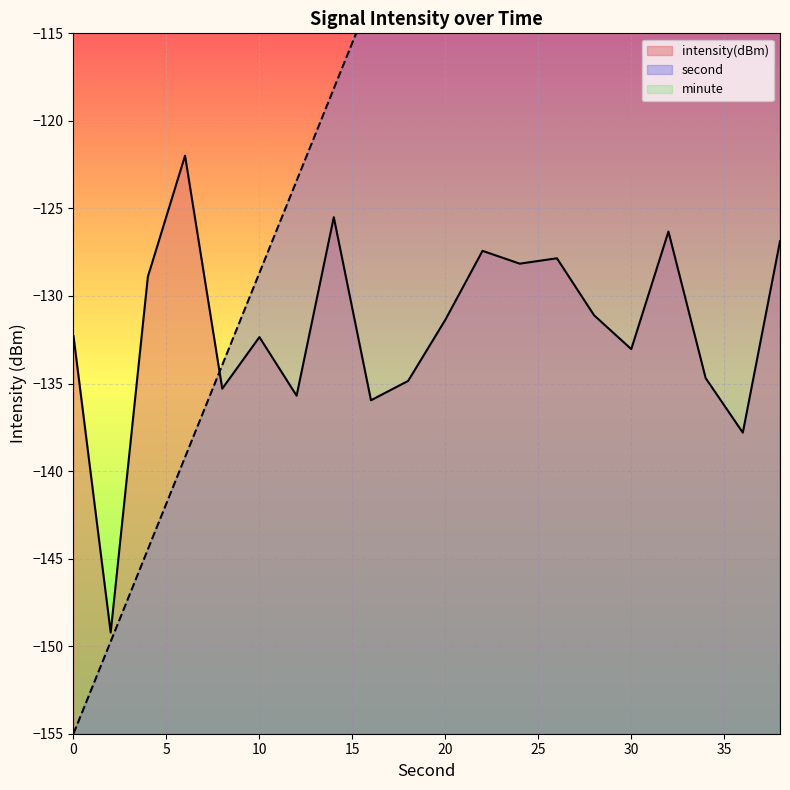

Reading left to right, what are all the values shown in this chart?

second: -155.0	-149.7	-144.5	-139.2	-133.9	-128.7	-123.4	-118.2	-112.9	-107.6	-102.4	-97.1	-91.8	-86.6	-81.3	-76.1	-70.8	-65.5	-60.3	-55.0
intensity: -132.3	-149.2	-128.9	-122.0	-135.3	-132.3	-135.7	-125.5	-136.0	-134.8	-131.4	-127.4	-128.2	-127.8	-131.1	-133.0	-126.3	-134.7	-137.8	-126.9